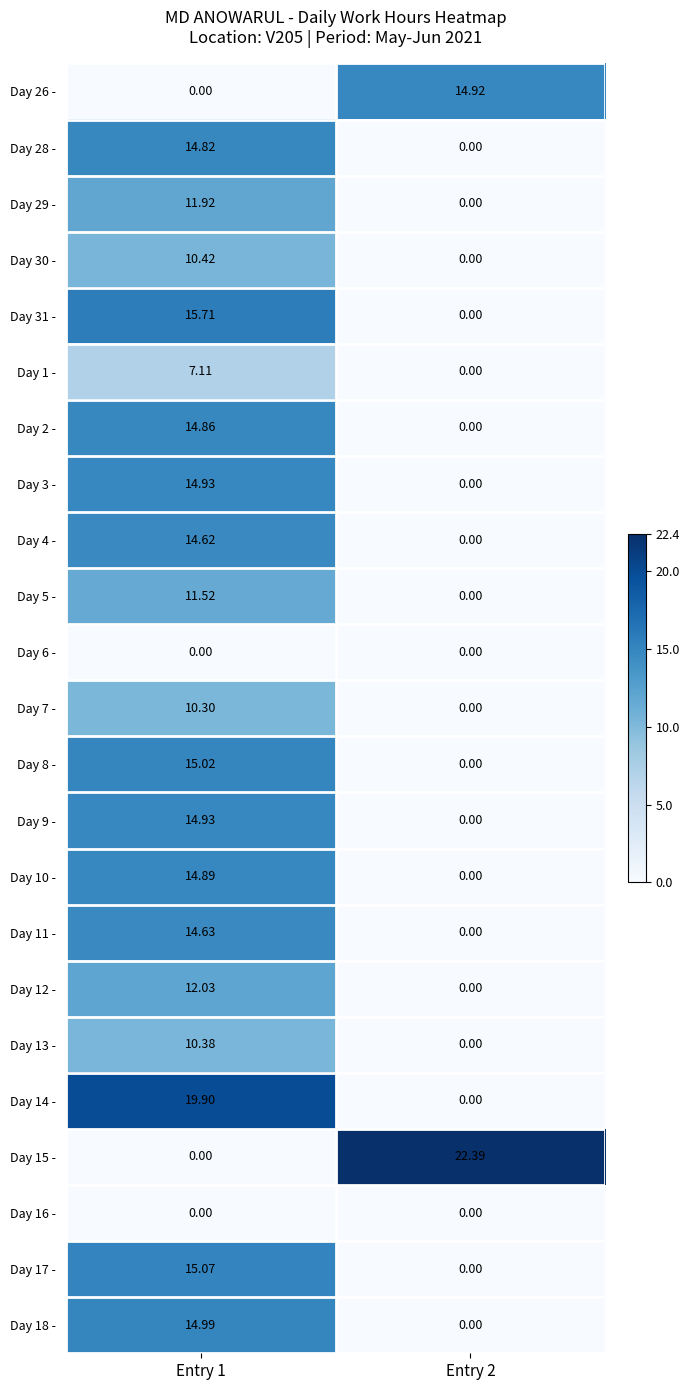

Is the value of Day 6 - at Entry 1 greater than the value of Day 3 - at Entry 1?

No